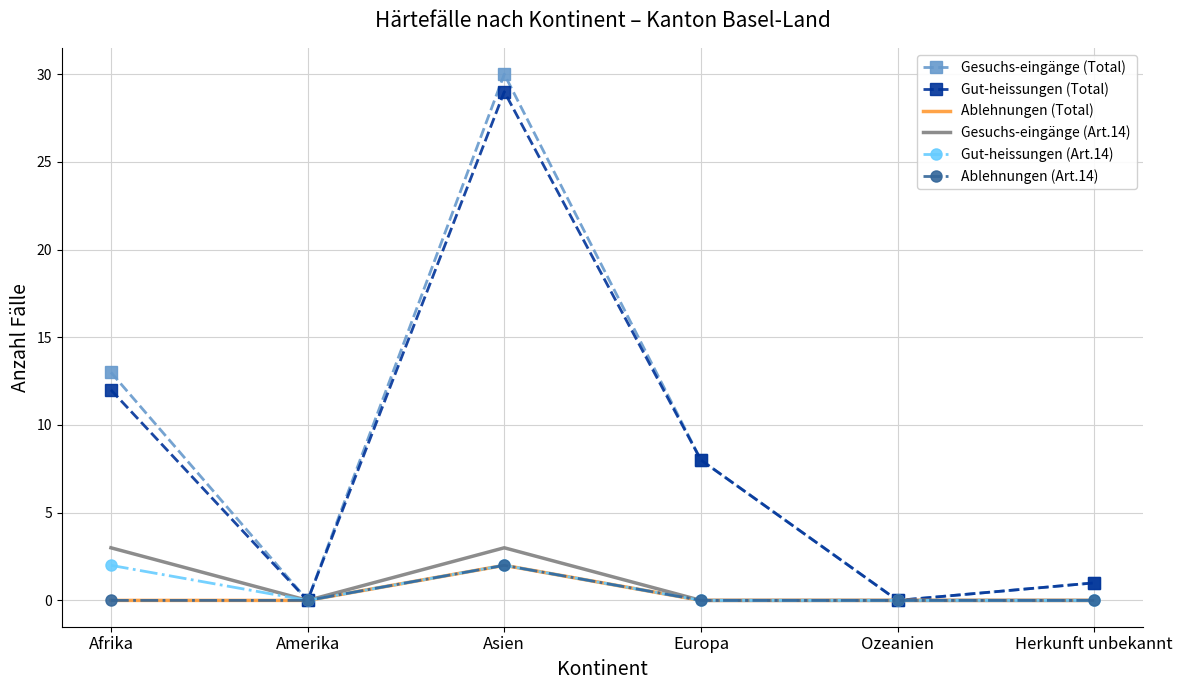

Reading left to right, what are all the values shown in this chart?

Gesuchs-eingänge (Total): 13	0	30	8	0	1
Gut-heissungen (Total): 12	0	29	8	0	1
Ablehnungen (Total): 0	0	2	0	0	0
Gesuchs-eingänge (Art.14): 3	0	3	0	0	0
Gut-heissungen (Art.14): 2	0	2	0	0	0
Ablehnungen (Art.14): 0	0	2	0	0	0